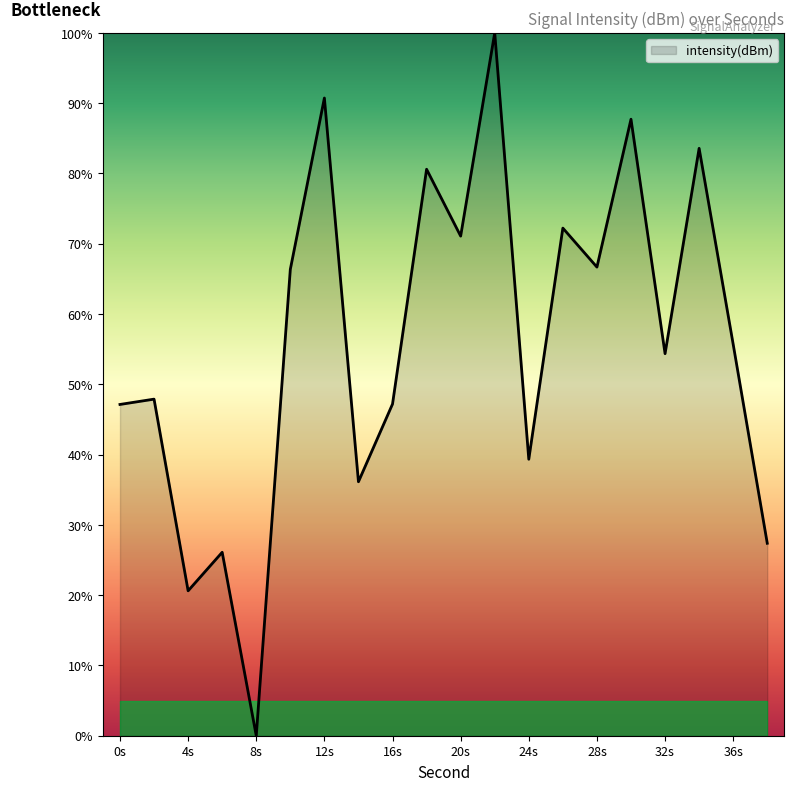

What is the difference between the maximum and minimum values?

100.0